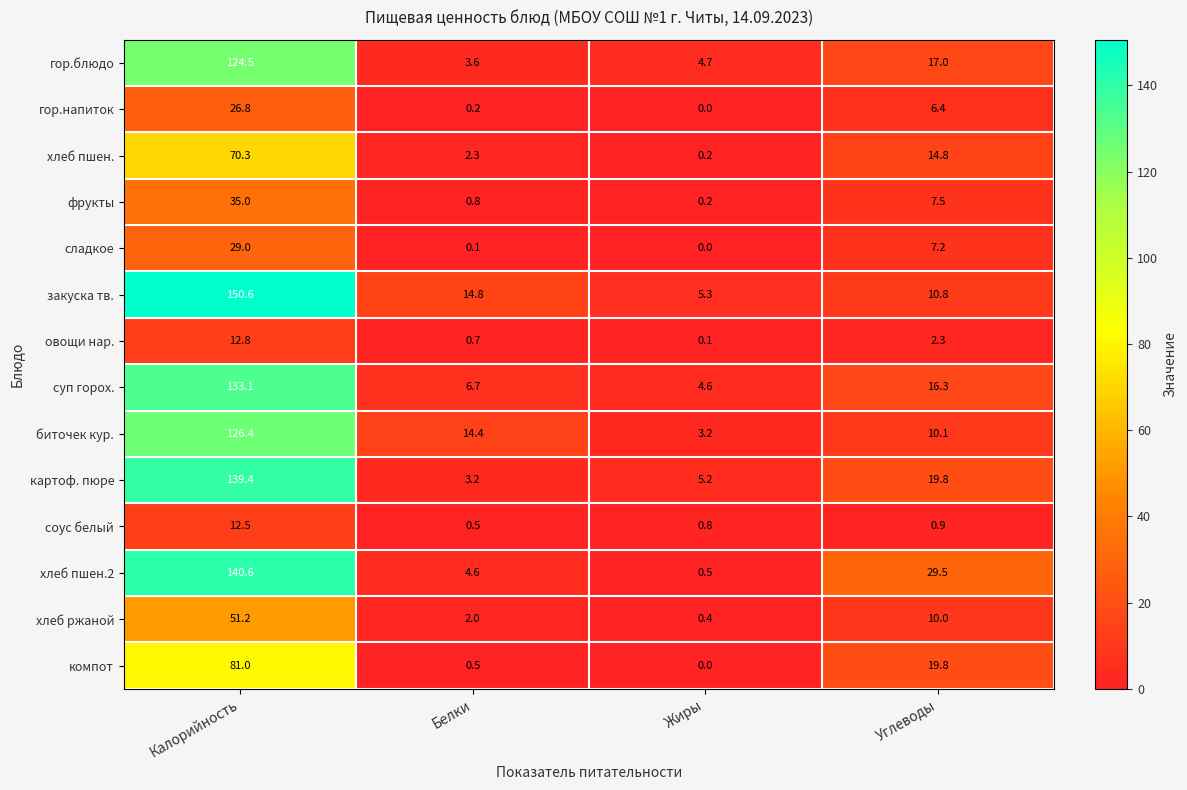

How many series are shown in this chart?

14